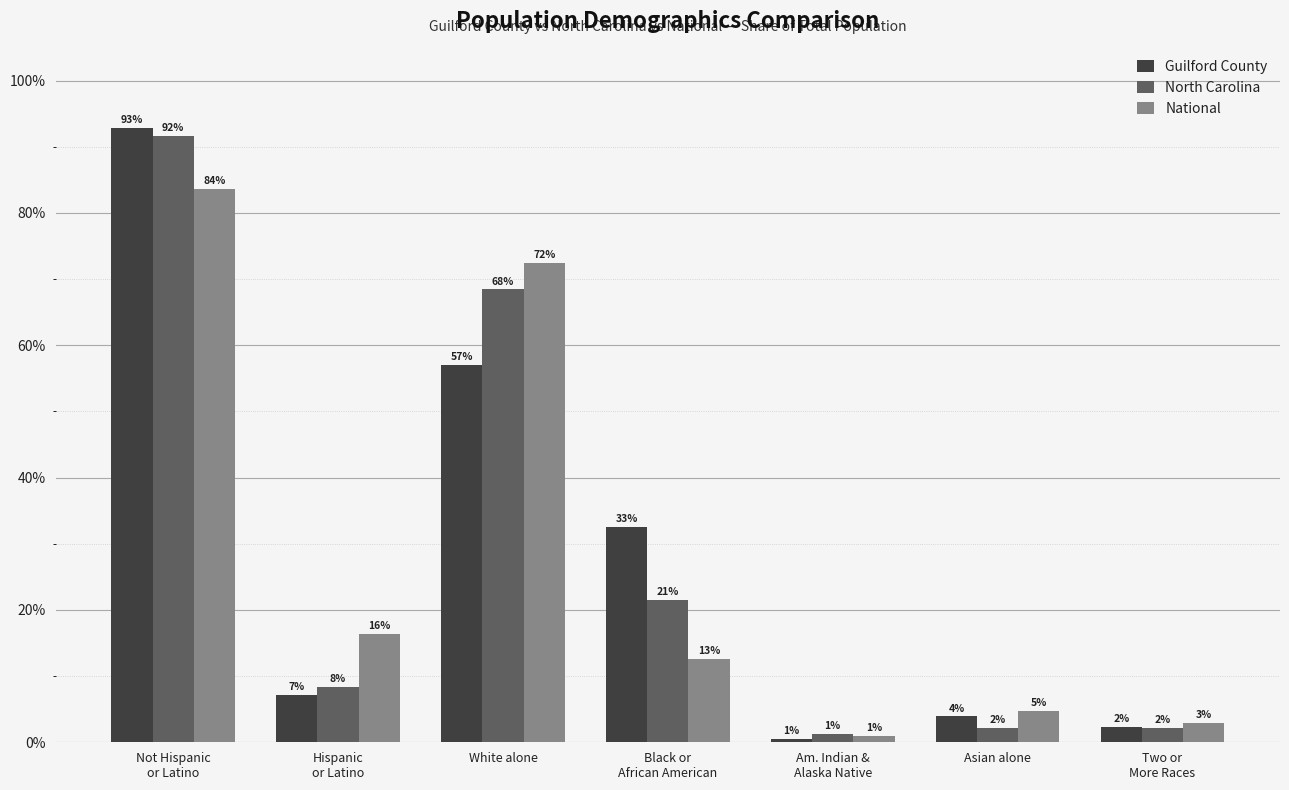

What is the highest value of the National series?

83.7